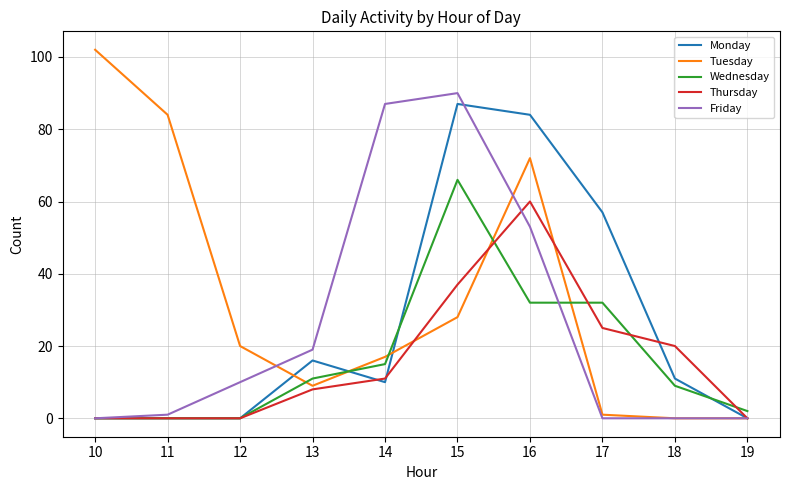

Which series has the largest range (max minus min)?

Tuesday